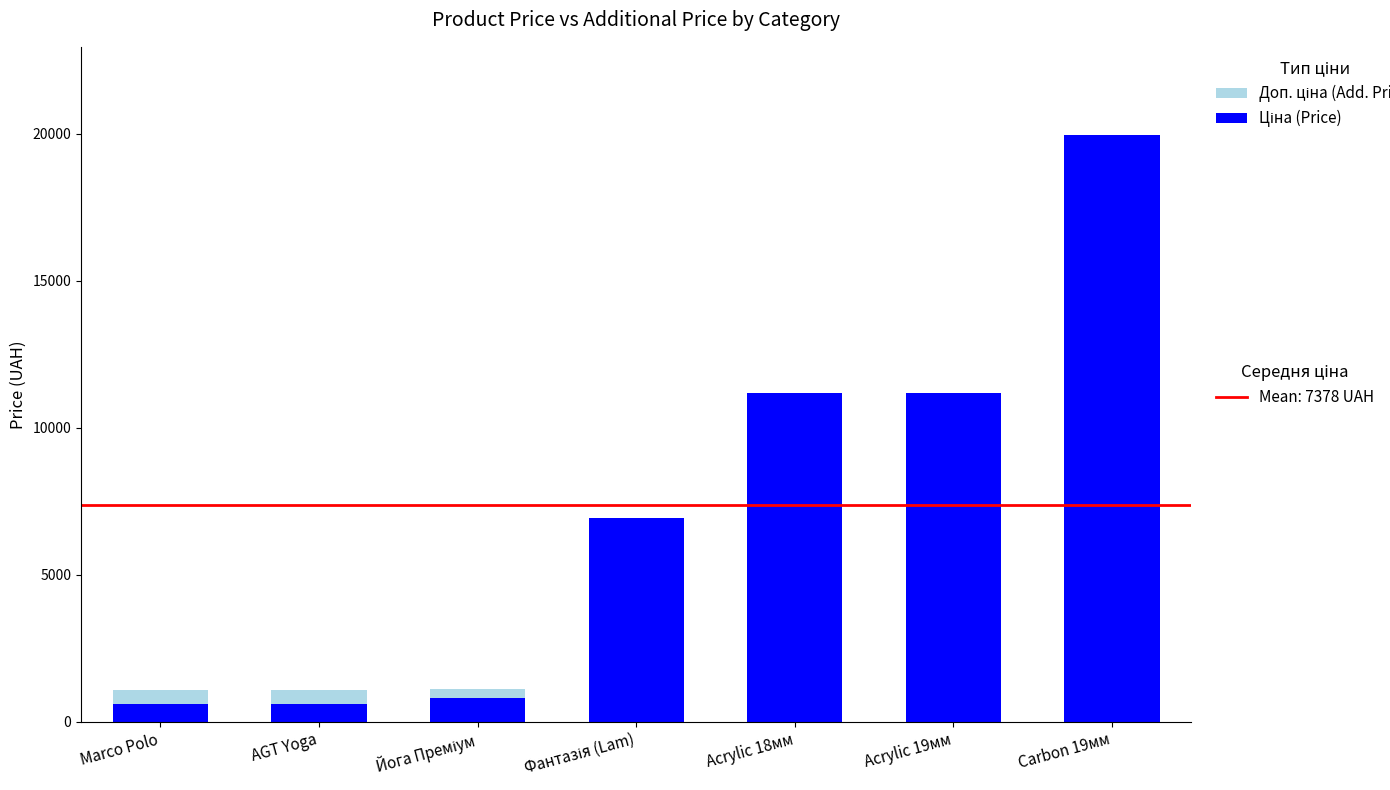

At which category is the sum across all series the highest?

Carbon 19мм